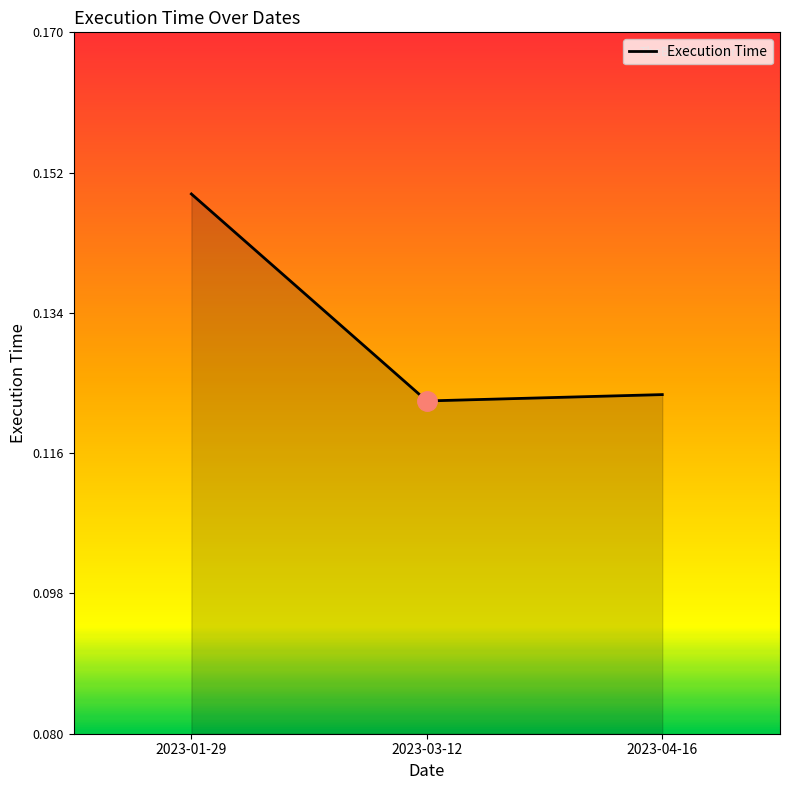

Which label corresponds to the smallest value in the chart?

2023-03-12